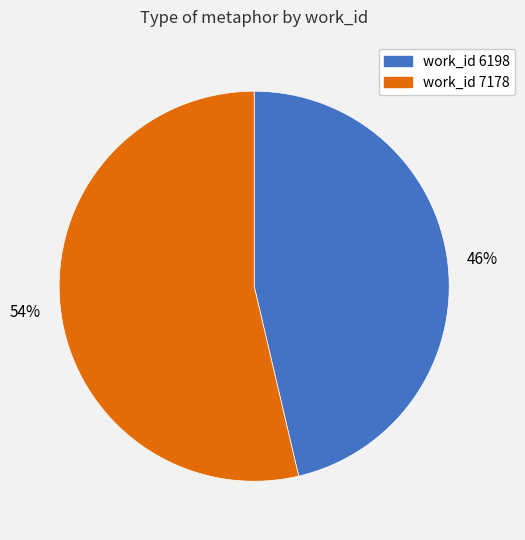

To the nearest percent, what is the average slice percentage?

50%